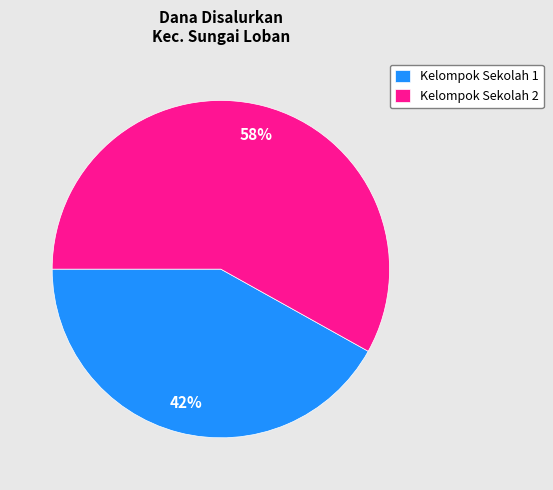

Which has a higher value, Kelompok Sekolah 2 or Kelompok Sekolah 1?

Kelompok Sekolah 2